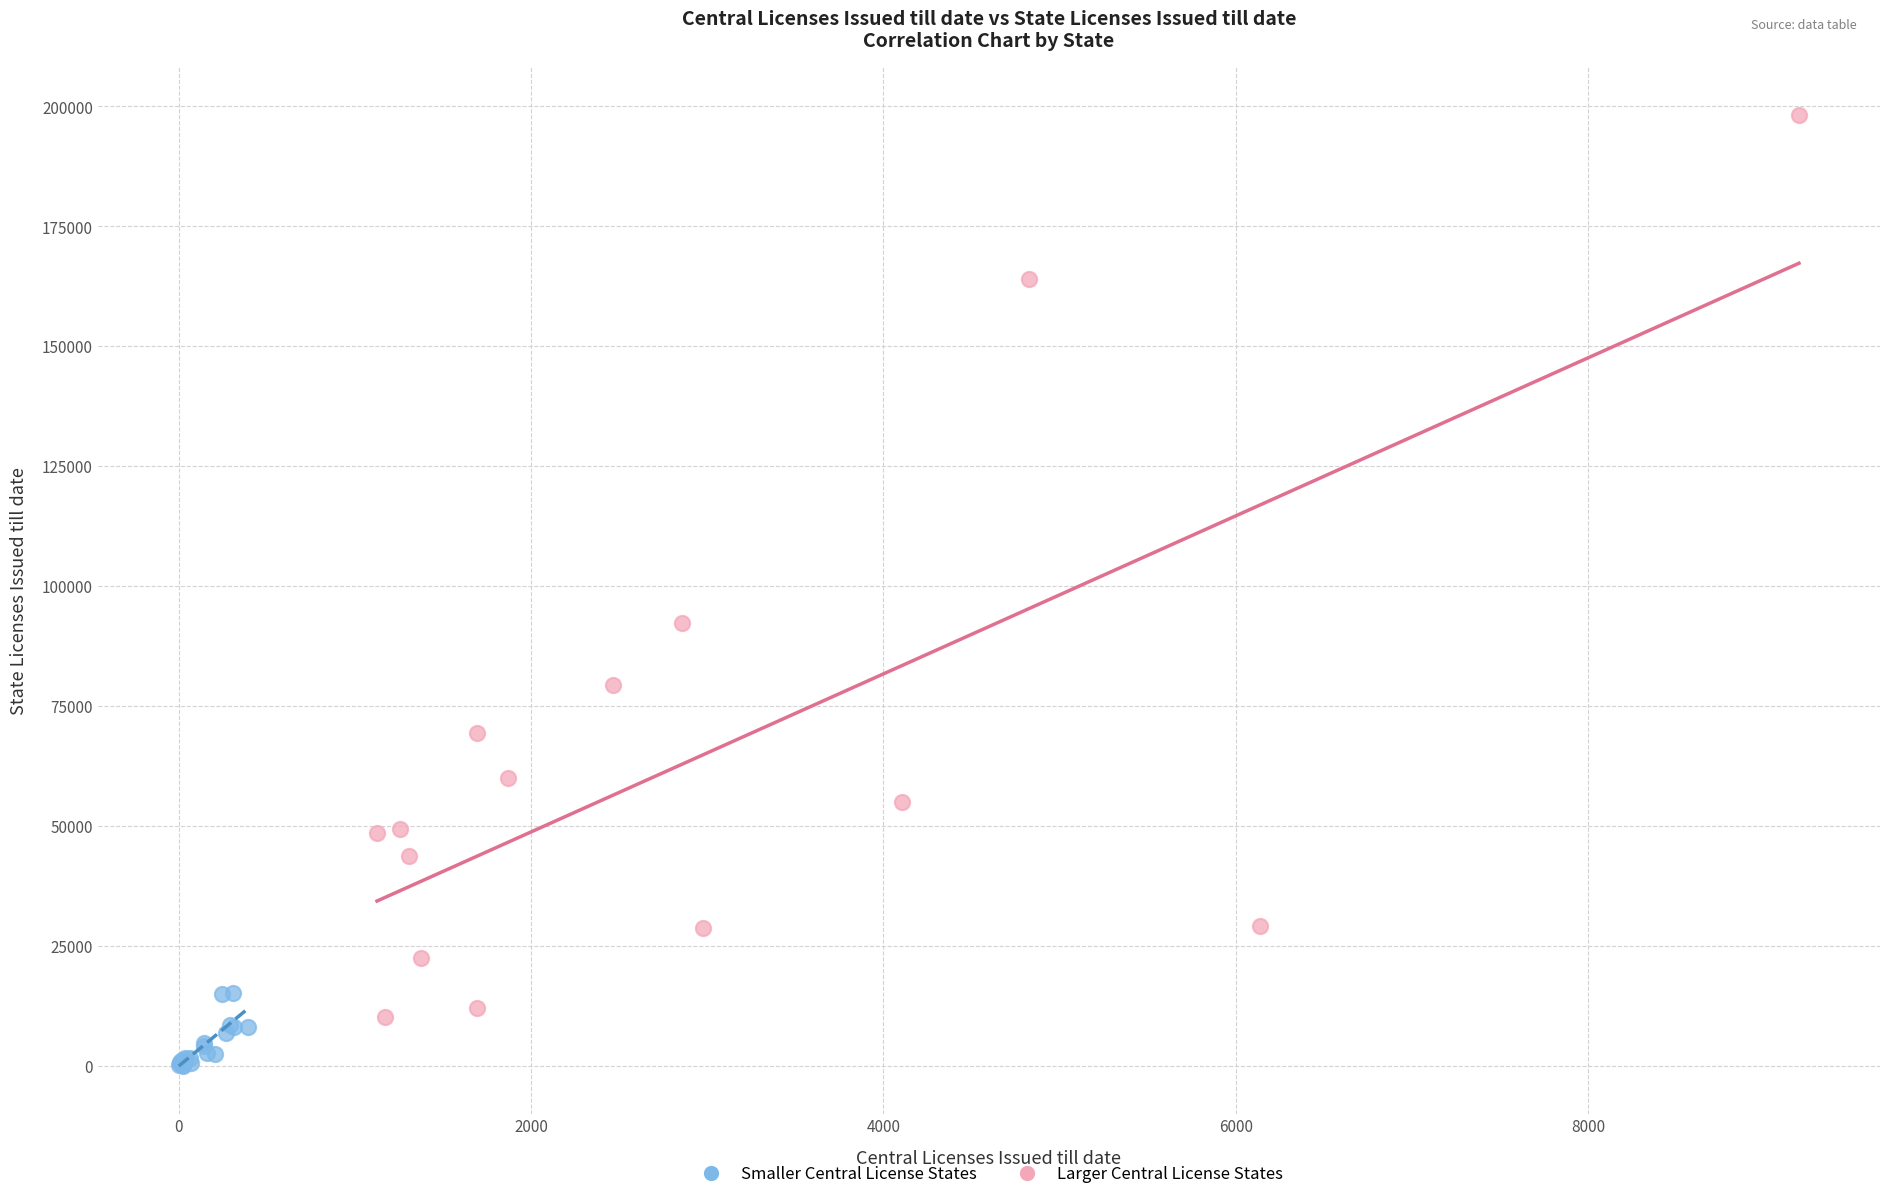

Which series reaches the minimum Y coordinate?

Smaller Central License States